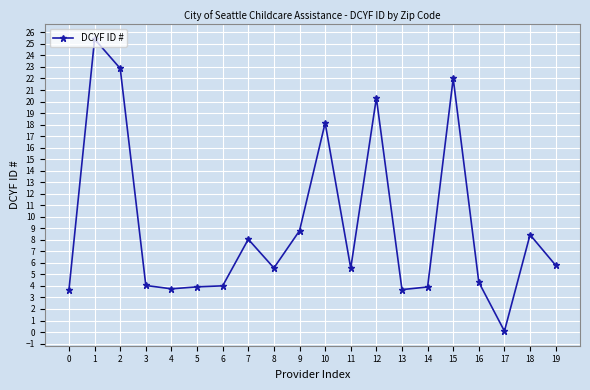

Which has a higher value, 13 or 12?

12